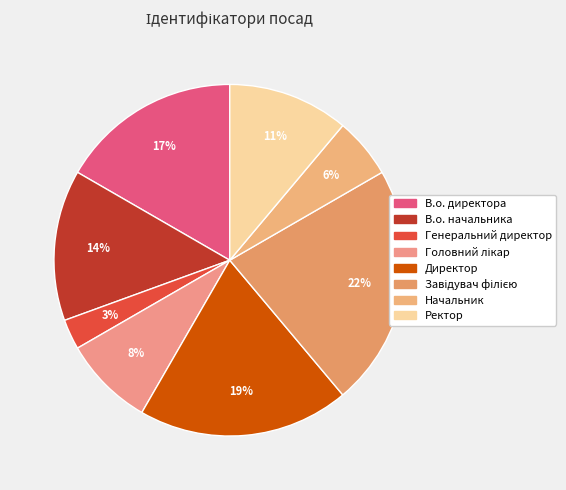

Count the number of slices in the pie.

8